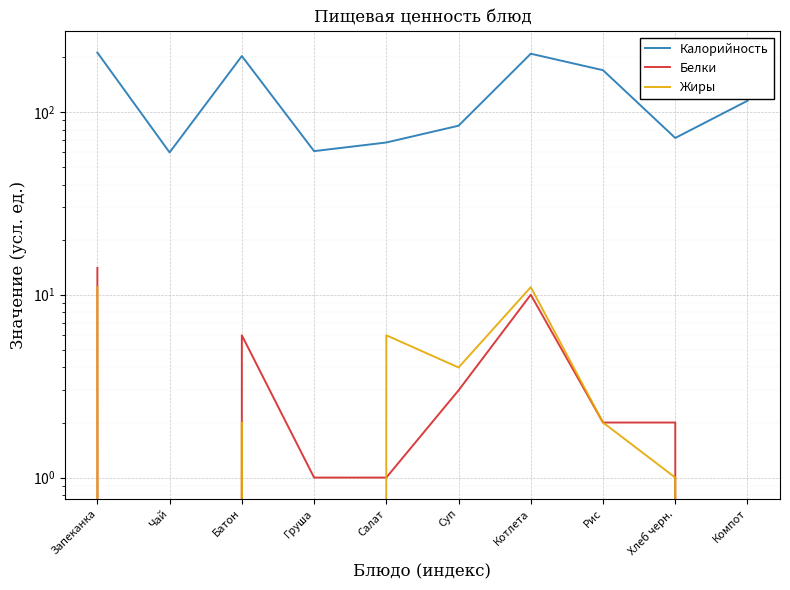

True or false: Калорийность and Жиры cross at least once.

False